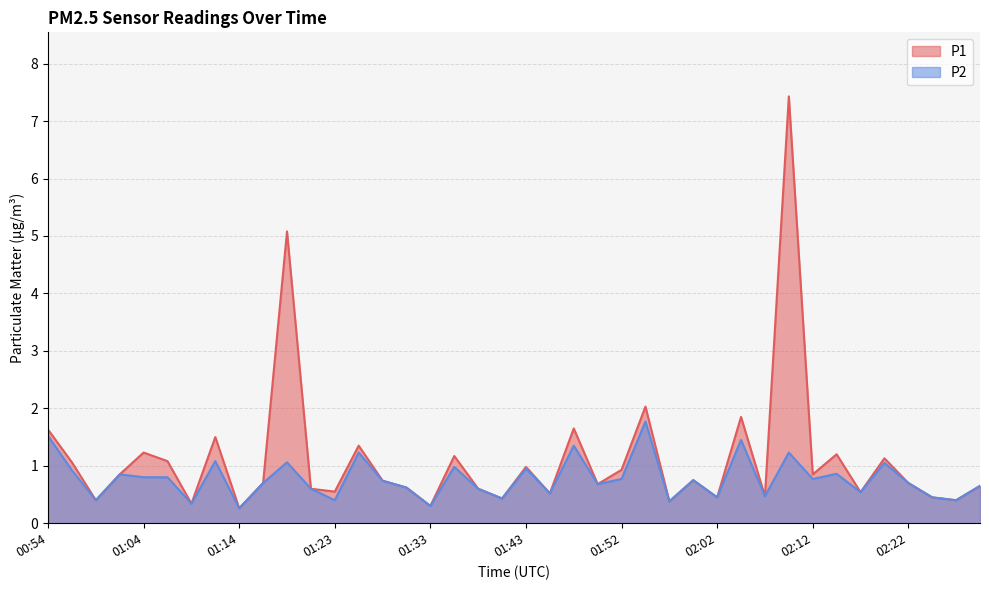

At which category is the sum across all series the highest?

02:09